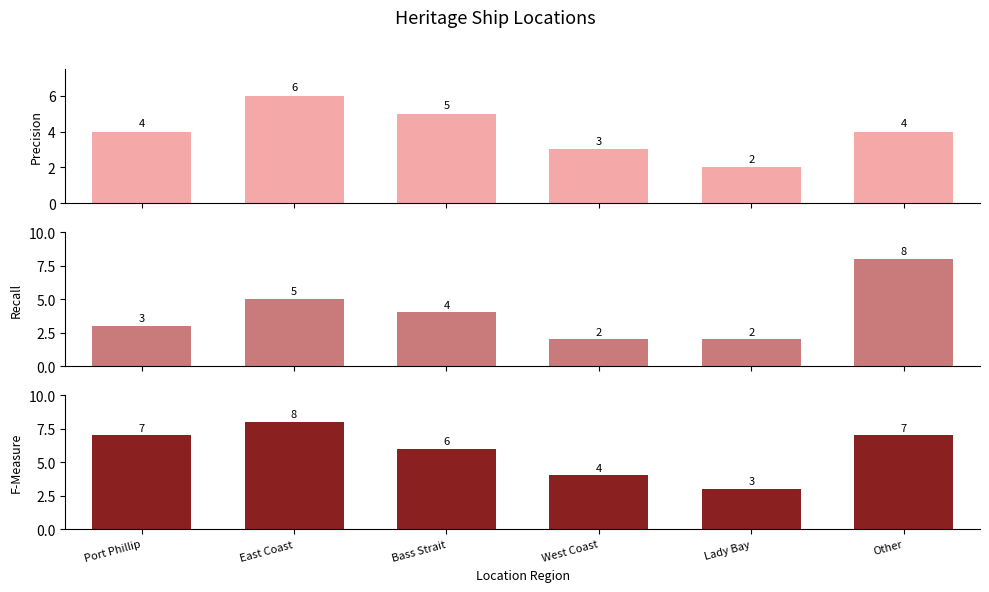

What is the value of the Precision bar at the 1st from the left?

4